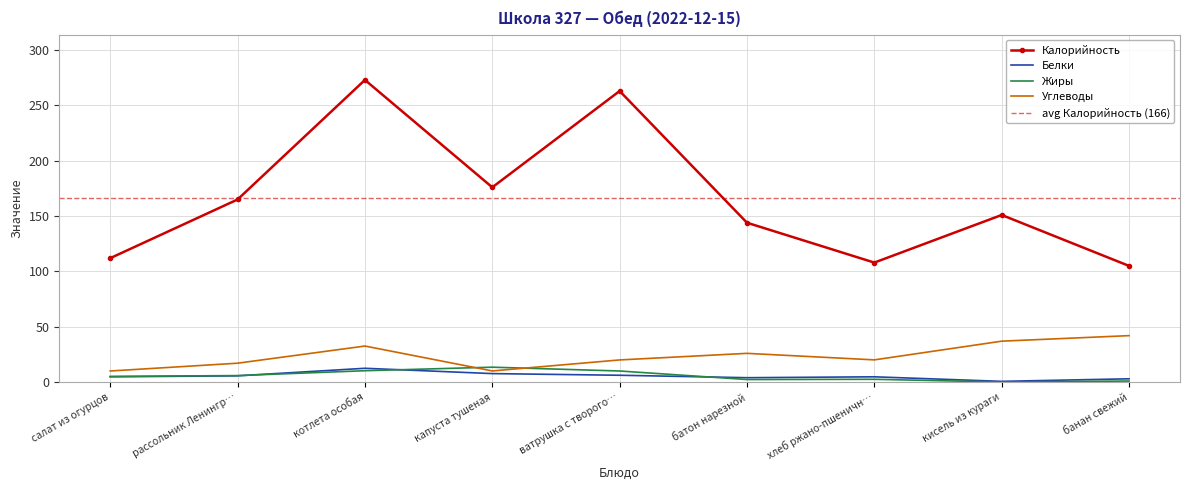

What position from the right is капуста тушеная?

6